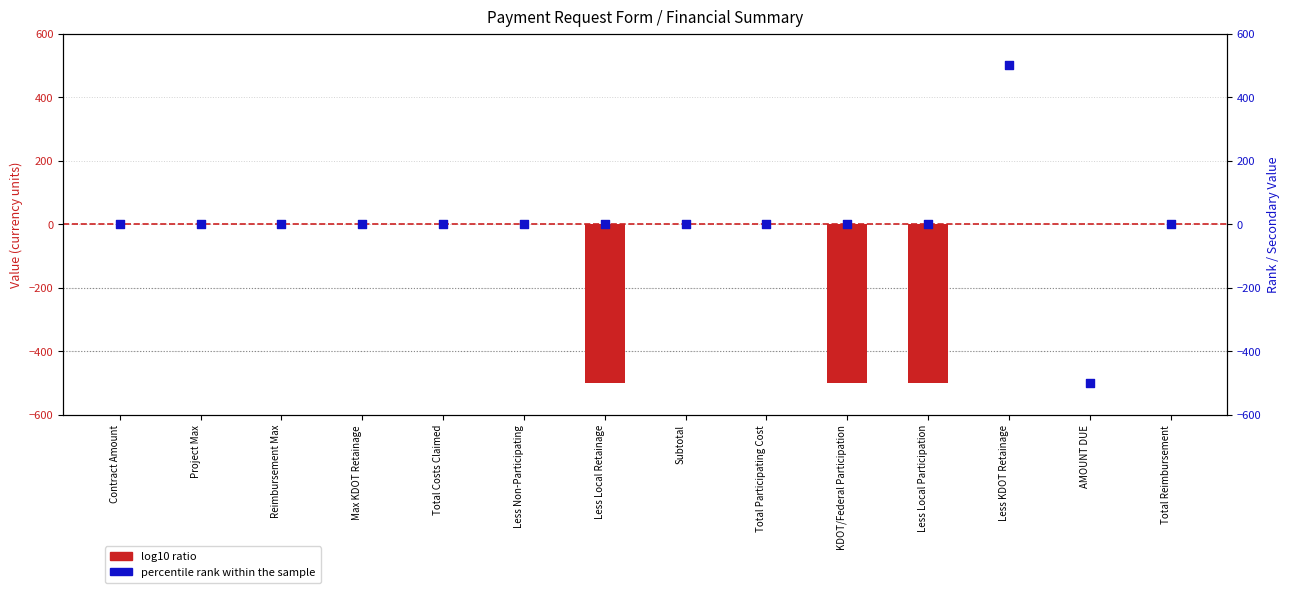

At which category is the sum across all series the highest?

Less KDOT Retainage